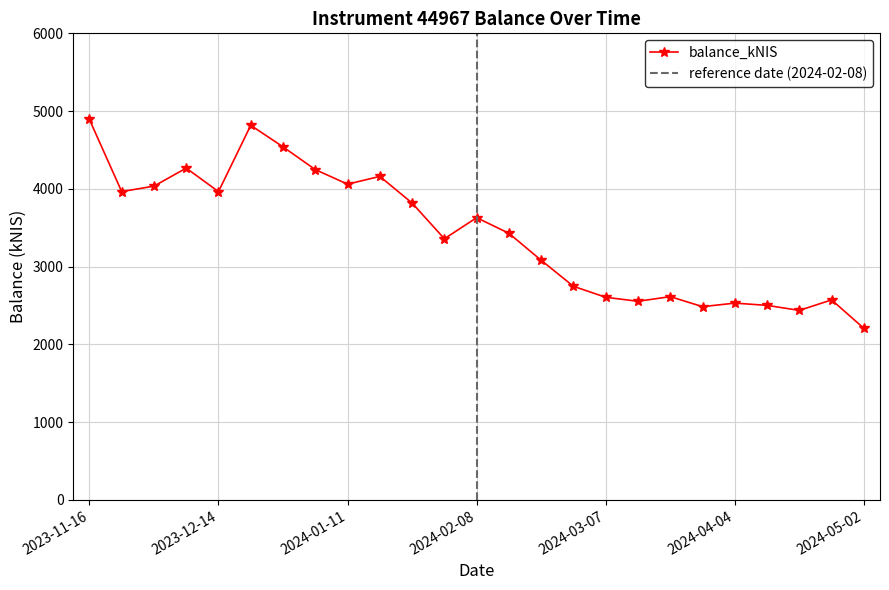

Rank the categories by value from highest to lowest.

2023-11-16, 2023-12-21, 2023-12-28, 2023-12-07, 2024-01-04, 2024-01-18, 2024-01-11, 2023-11-30, 2023-11-23, 2023-12-14, 2024-01-25, 2024-02-08, 2024-02-15, 2024-02-01, 2024-02-22, 2024-02-29, 2024-03-21, 2024-03-07, 2024-04-25, 2024-03-14, 2024-04-04, 2024-04-11, 2024-03-28, 2024-04-18, 2024-05-02